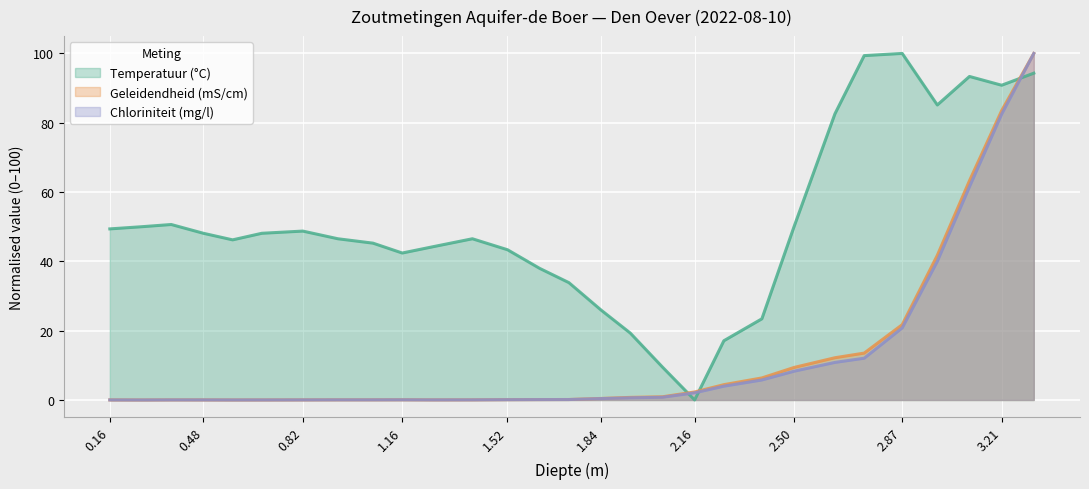

After their last crossing, which series has the higher values: Chloriniteit (mg/l) or Temperatuur (°C)?

Chloriniteit (mg/l)